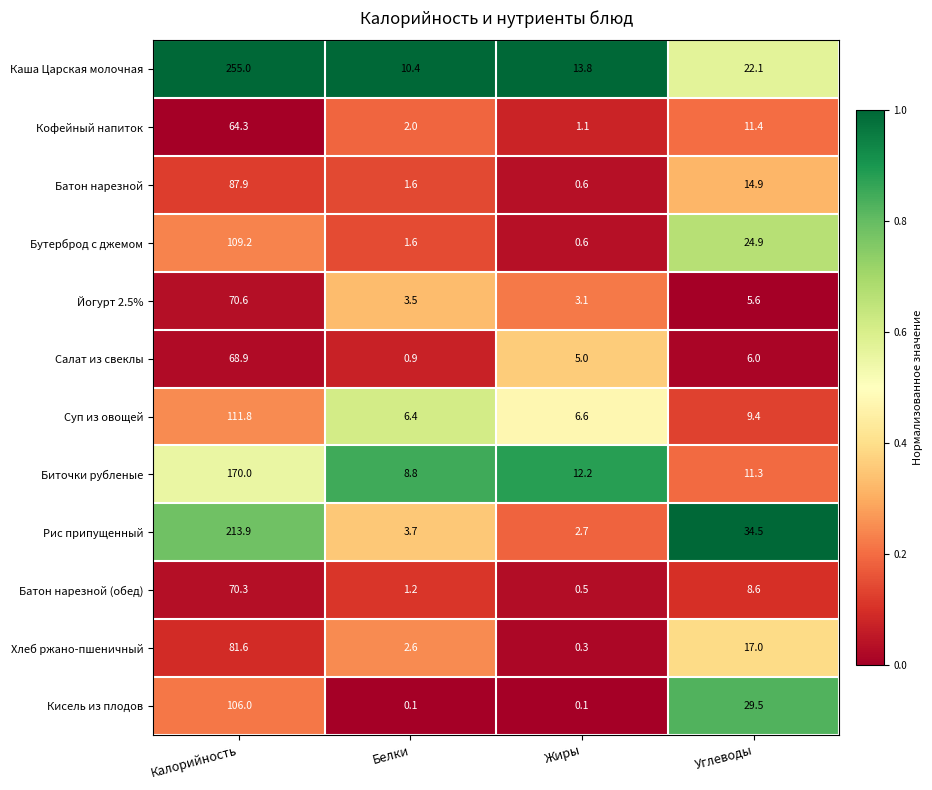

At which label does Каша Царская молочная first exceed 22?

Калорийность